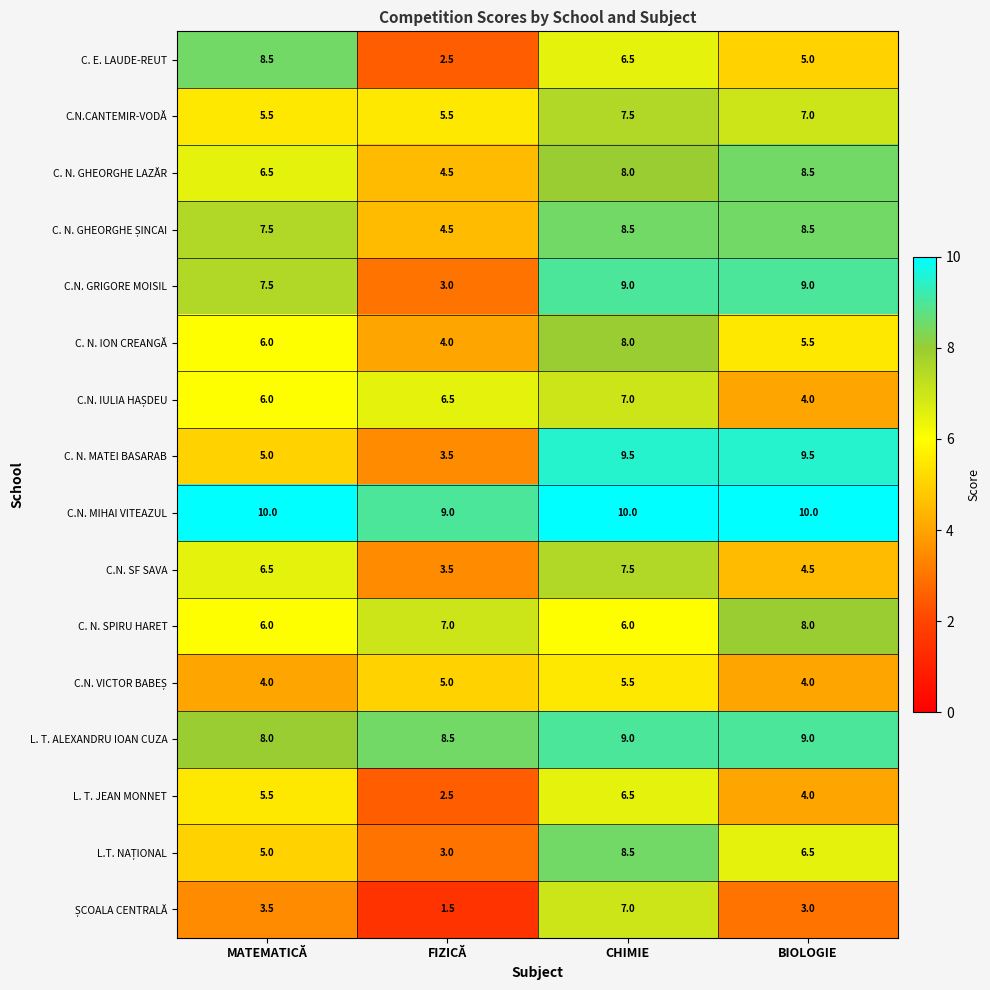

What is the difference between the second highest and second lowest values in the C. N. SPIRU HARET series?

1.0